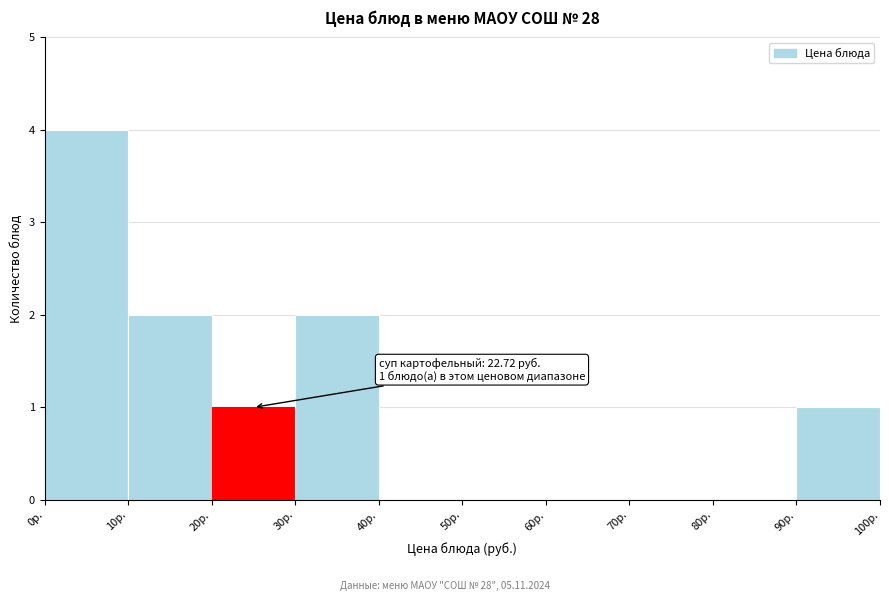

Which range on the x-axis has the tallest bar?

0 to 10